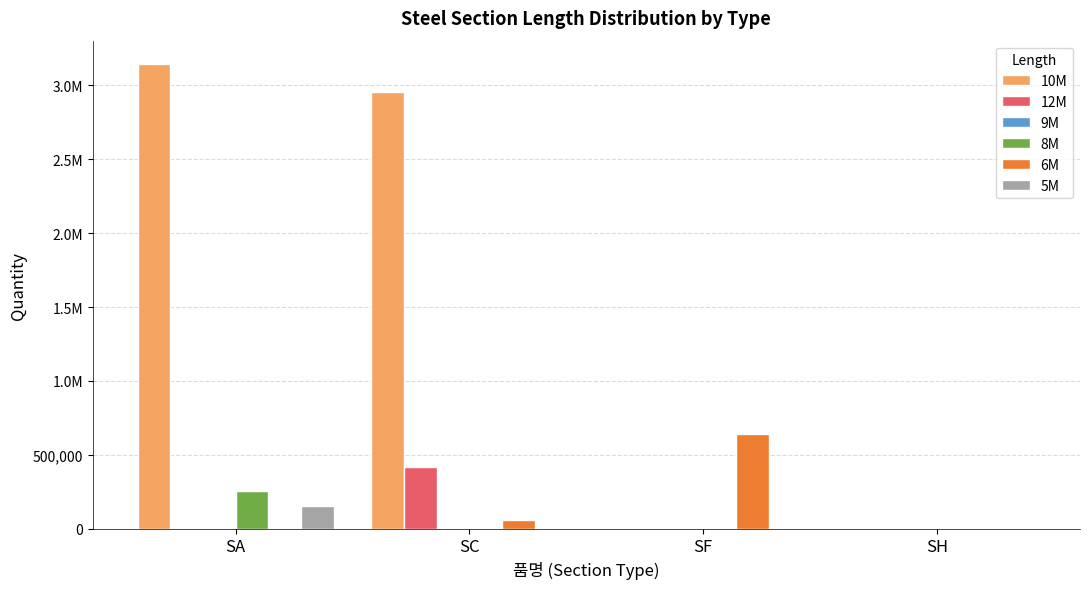

Between SA and SH, which series saw the biggest shift?

10M